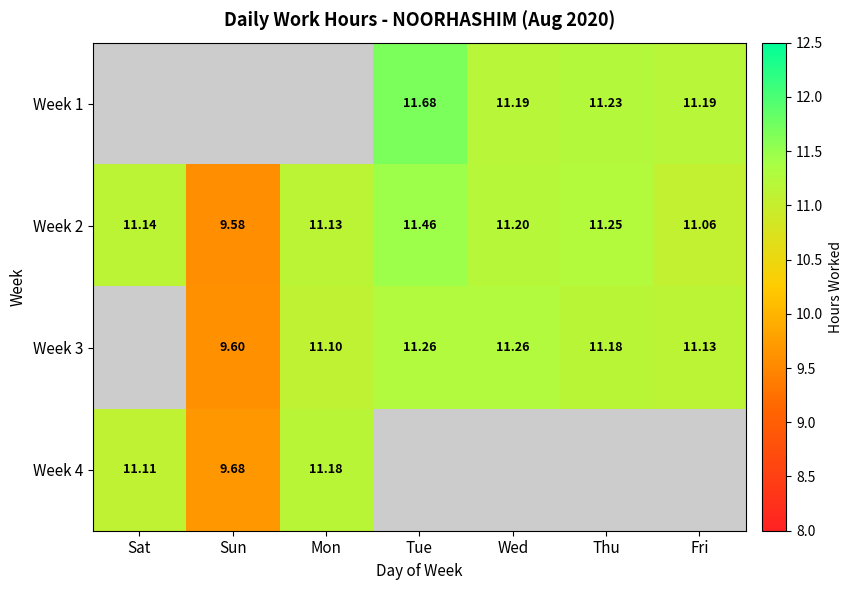

At which label does Week 2 reach its peak?

Tue